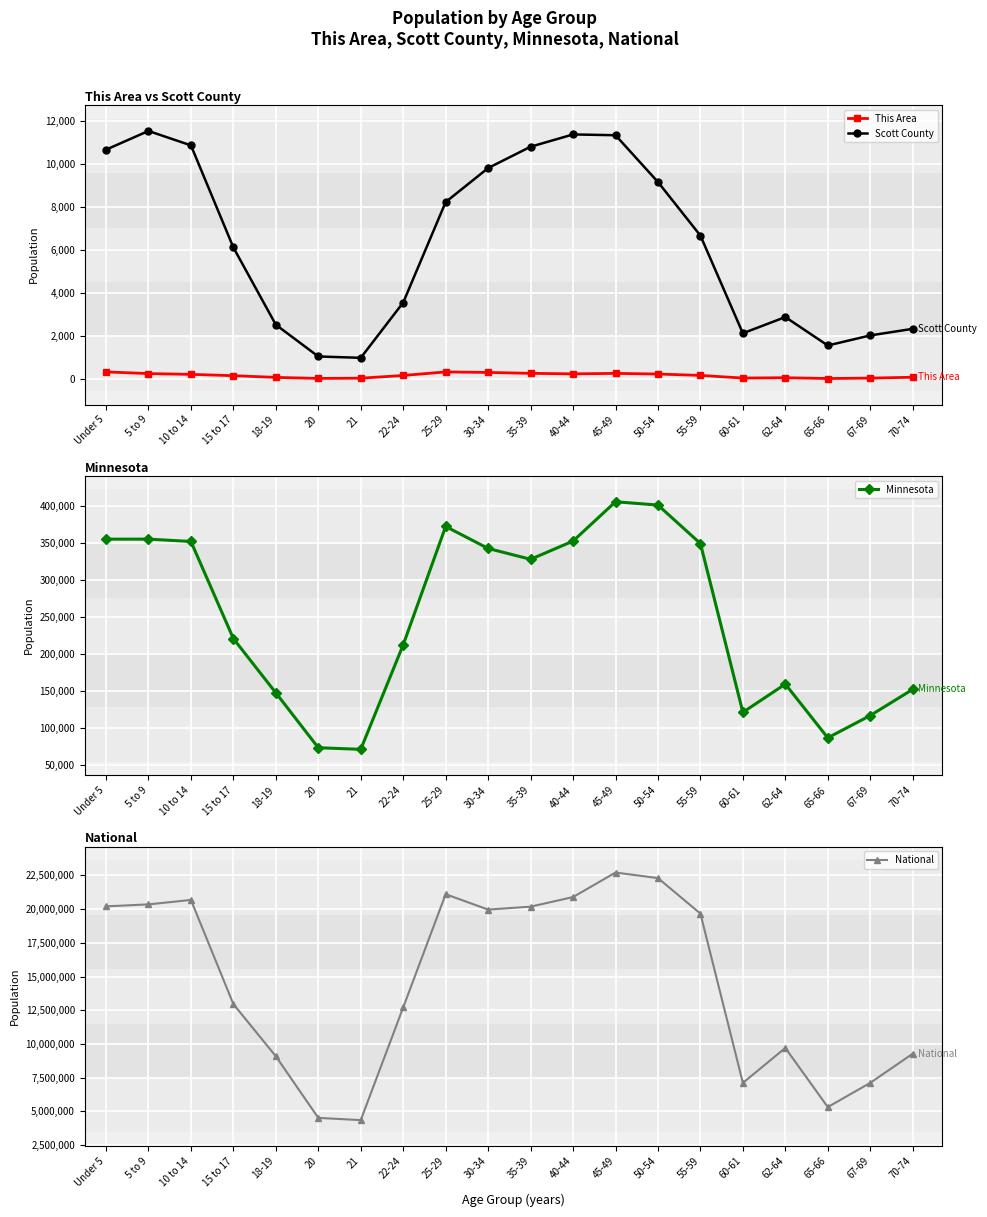

Reading left to right, what are all the values shown in this chart?

This Area: 348	270	233	173	93	45	56	182	347	323	281	257	279	249	185	62	78	40	60	99
Scott County: 10676	11546	10876	6130	2540	1065	1002	3573	8242	9822	10813	11384	11348	9173	6682	2143	2897	1576	2043	2350
Minnesota: 355504	355536	352342	220681	147148	72732	70594	212325	372686	342900	328190	352904	406203	401695	349589	120761	159014	86158	116412	151857
National: 20201362	20348657	20677194	12954254	9086089	4519129	4354294	12712576	21101849	19962099	20179642	20890964	22708591	22298125	19664805	7113727	9704197	5319902	7115361	9278166